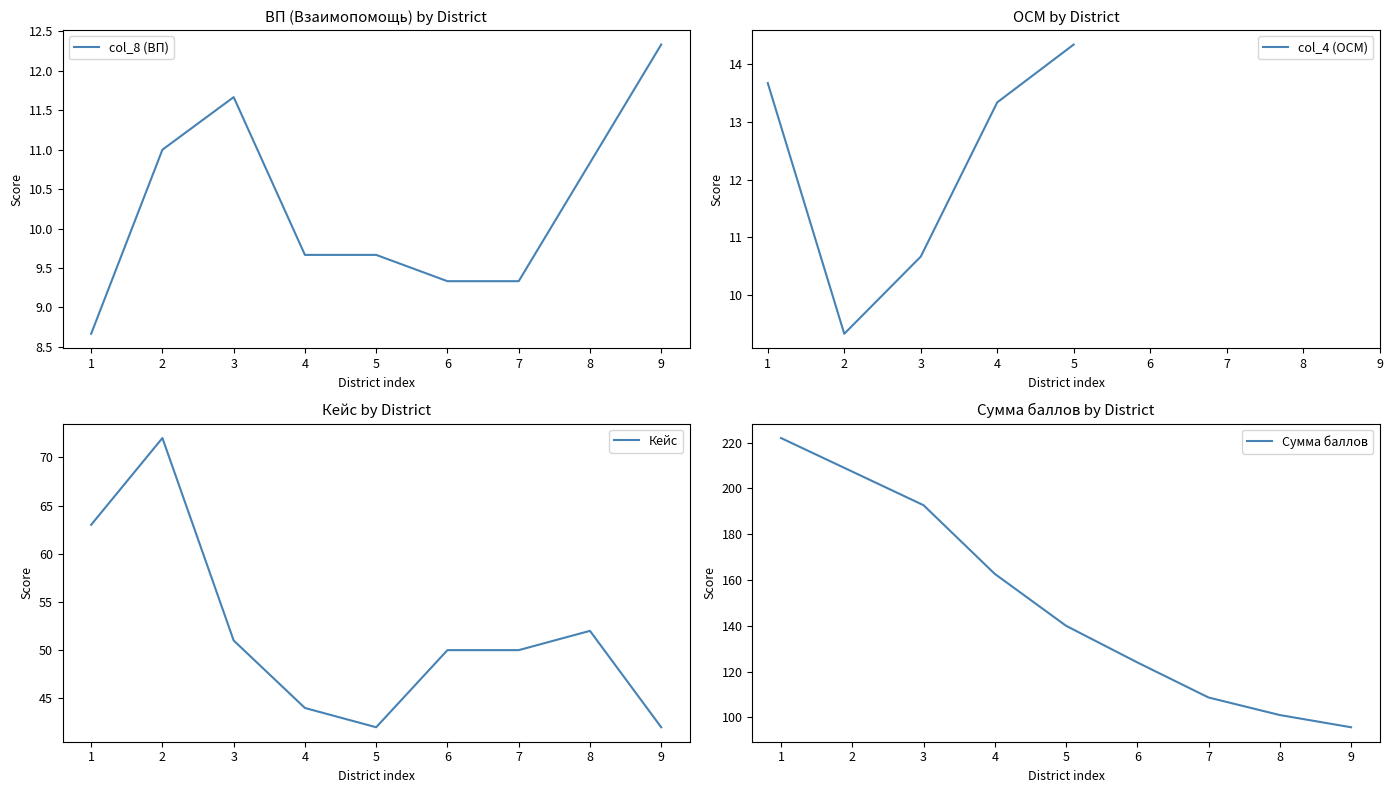

What is the difference between the maximum and minimum values in the кейс series?

30.0